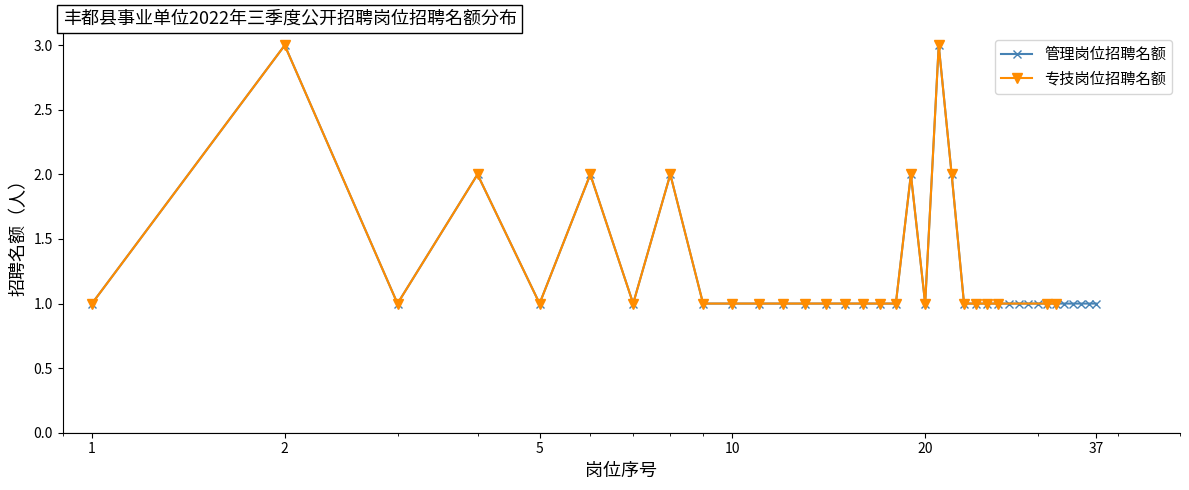

What is the greatest value displayed?

3